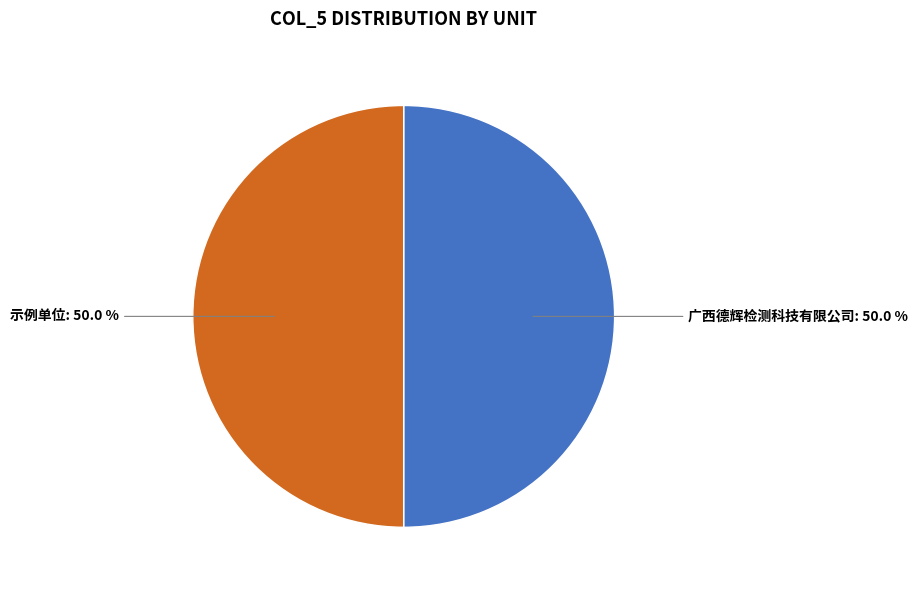

Rank the categories by value from highest to lowest.

广西德辉检测科技有限公司, 示例单位